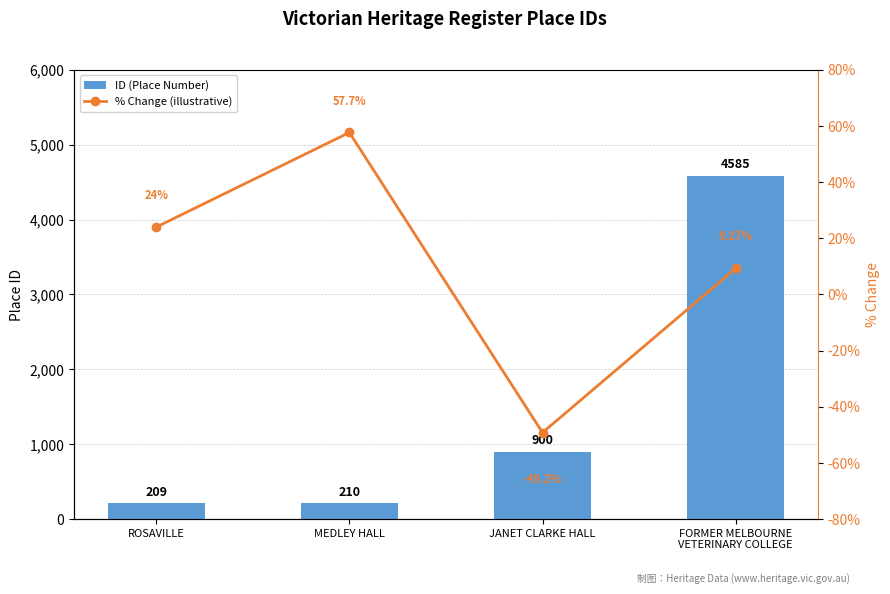

The value of % Change (illustrative) at ROSAVILLE is 24.0. True or false?

True